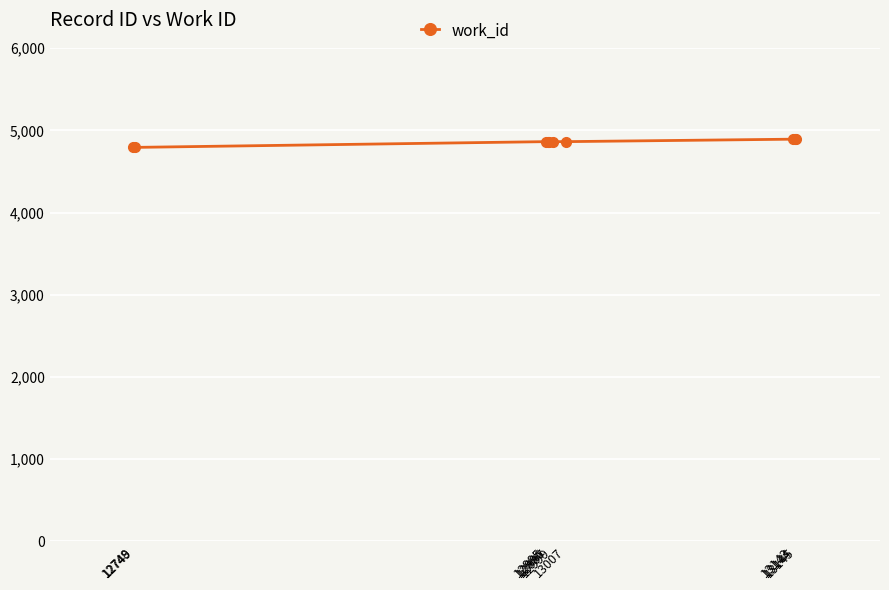

What is the minimum value shown in the chart?

4793